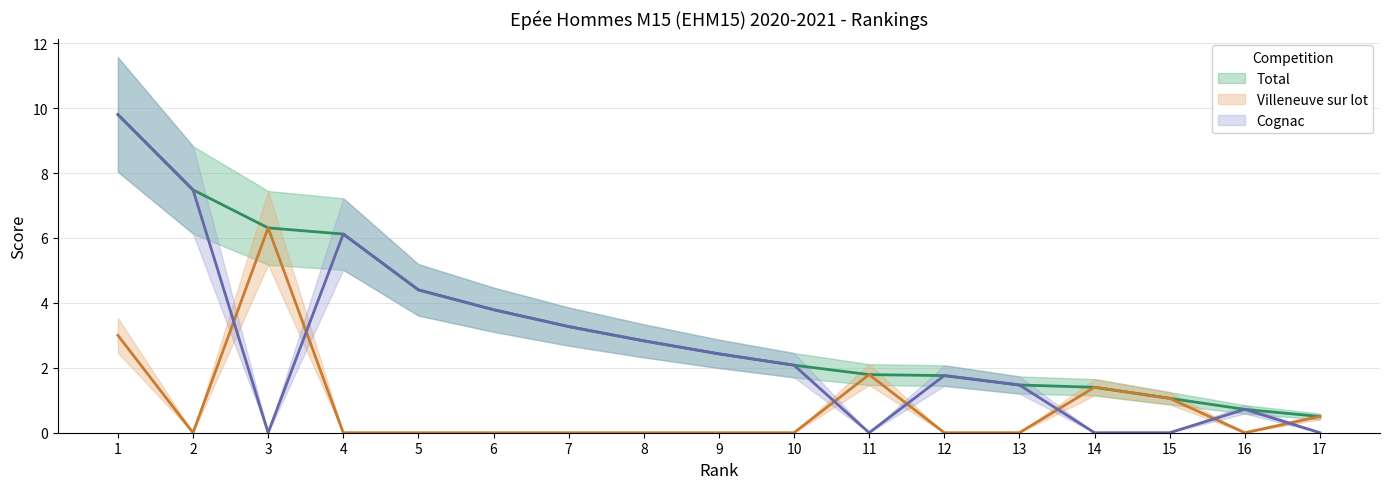

True or false: Cognac has more than 1 points higher than both neighbors.

True